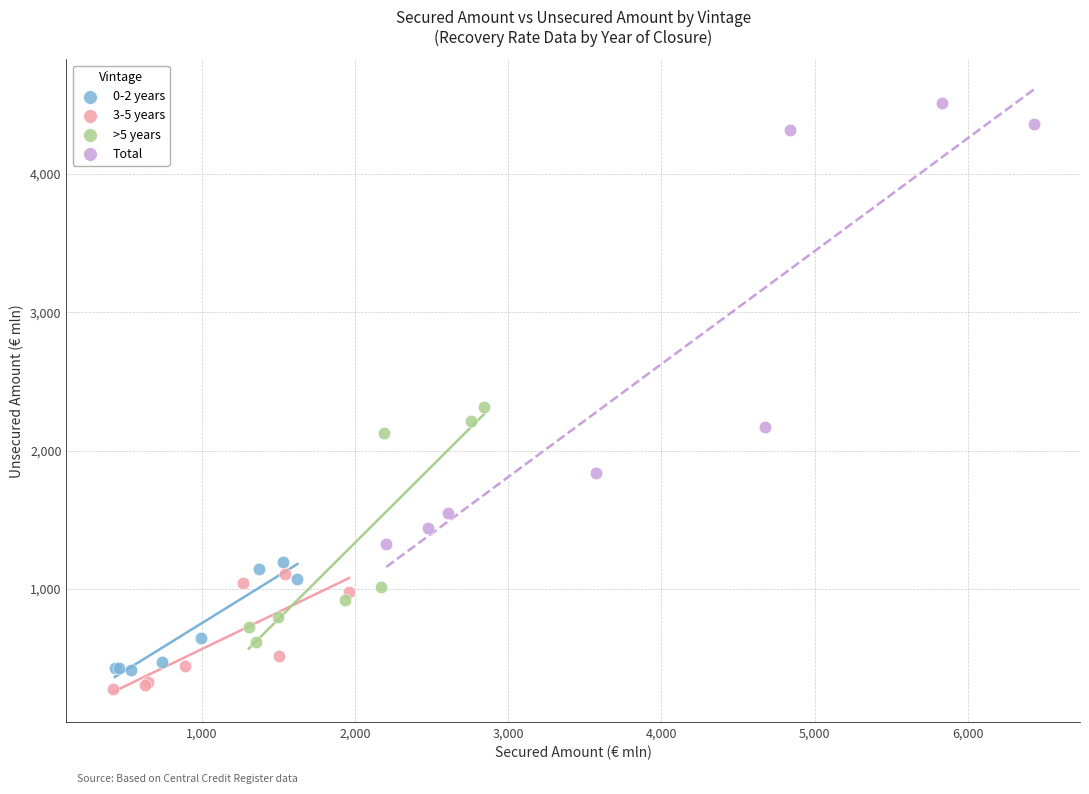

Which series has the widest spread of Y values?

Total